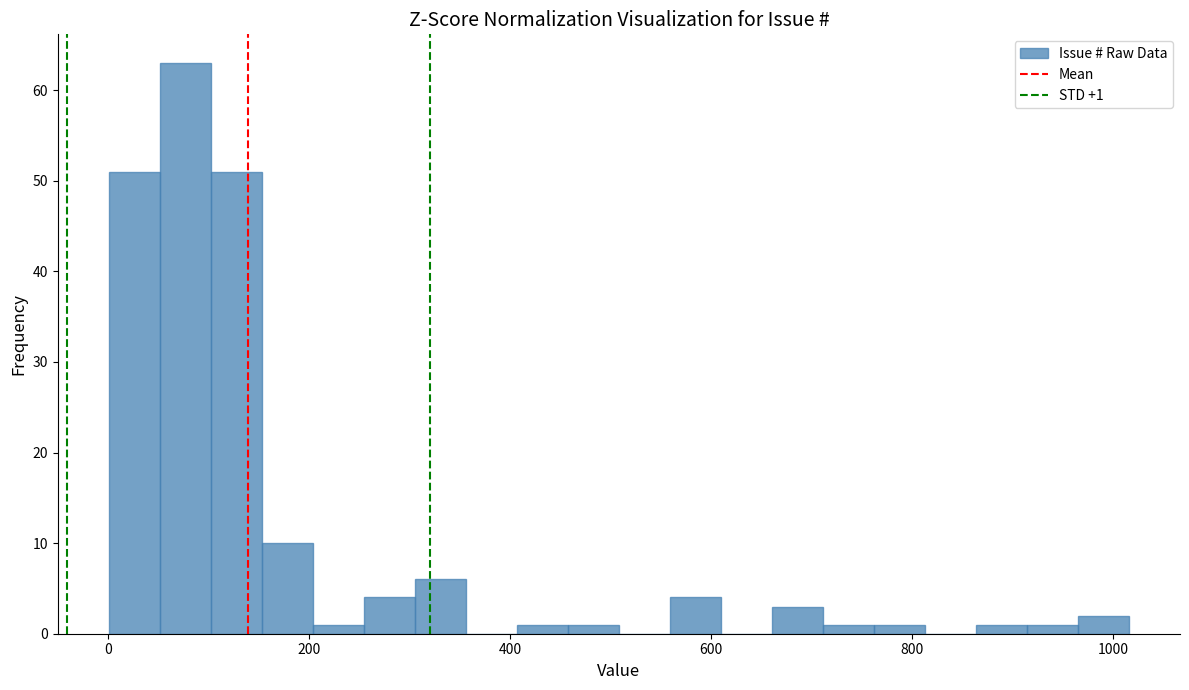

Around what value on the x-axis is the tallest bar? Give the approximate position of its centre, as read against the axis.

80